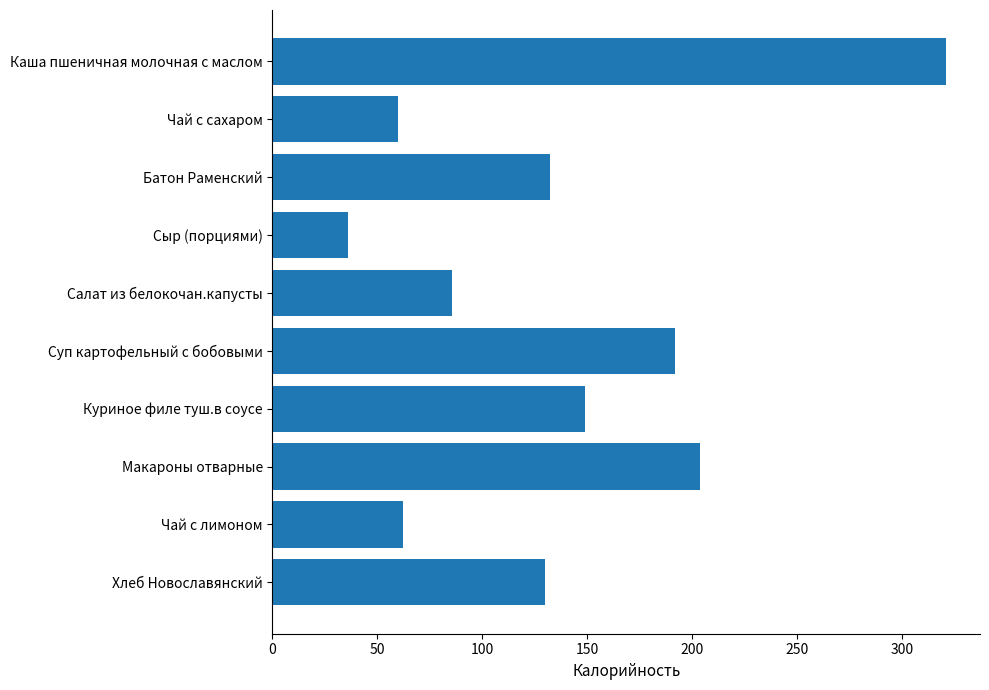

True or false: the data shows 13.6 at Сыр (порциями).

False